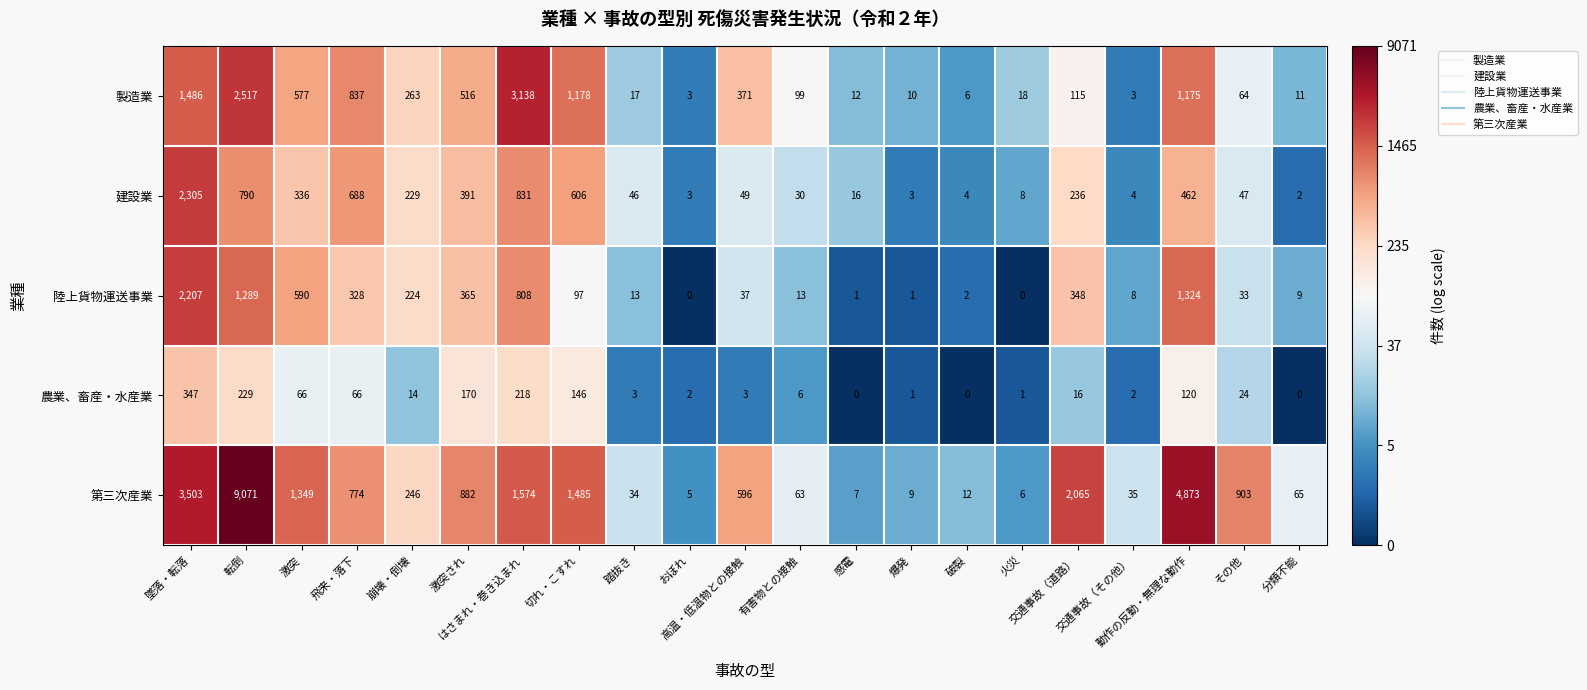

Which series has the largest total across all categories?

第三次産業